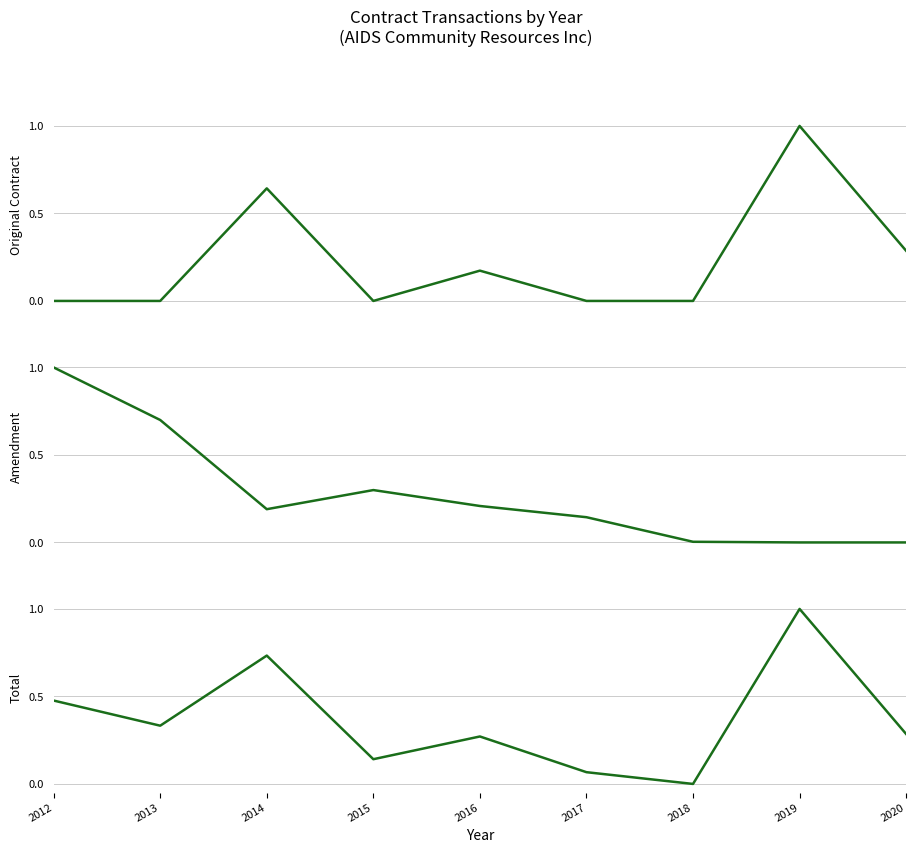

What is the difference between the maximum and minimum values in the Original Contract series?

1.0